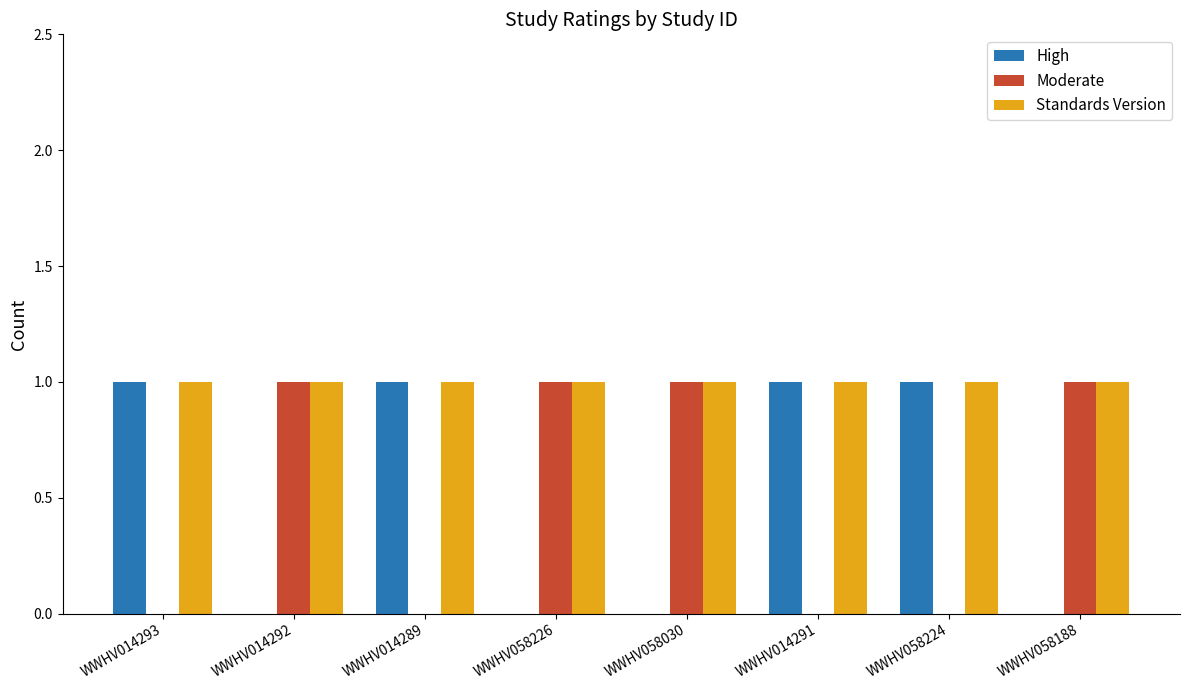

The Moderate series shows 0 at WWHV014289. True or false?

True